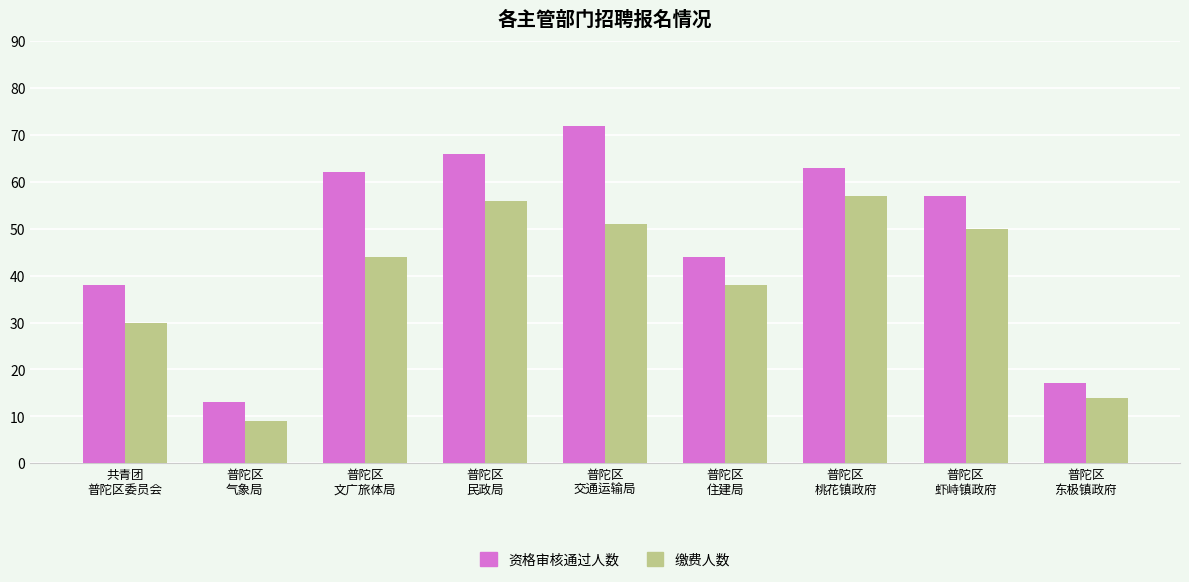

Which series has the widest spread of values?

资格审核通过人数